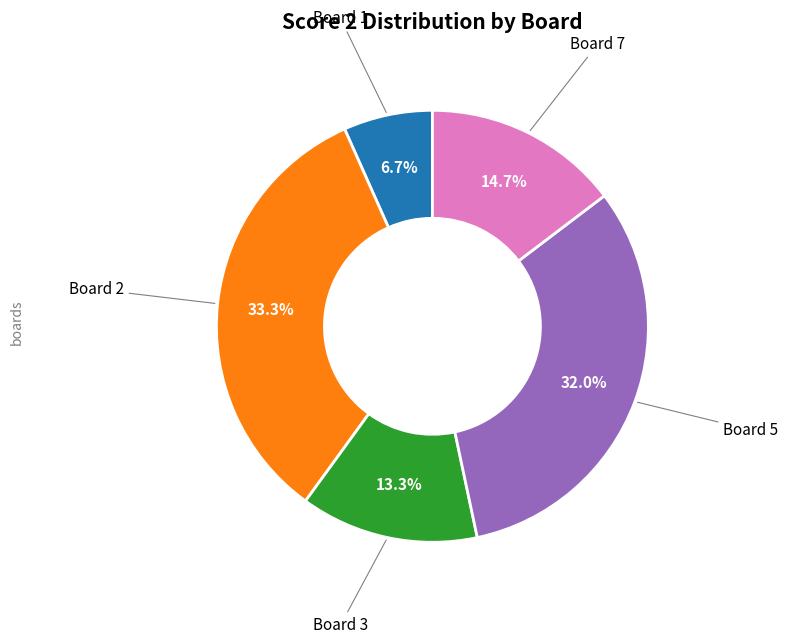

Does any single category account for the majority?

No